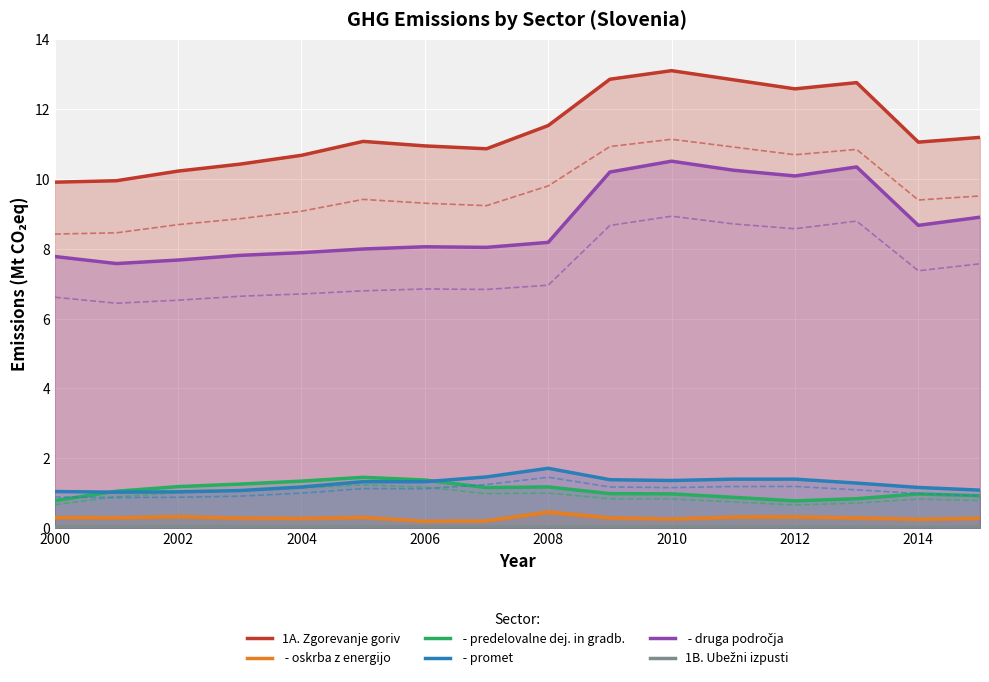

How many data points in  - predelovalne dej. in gradb. are less than 1?

8